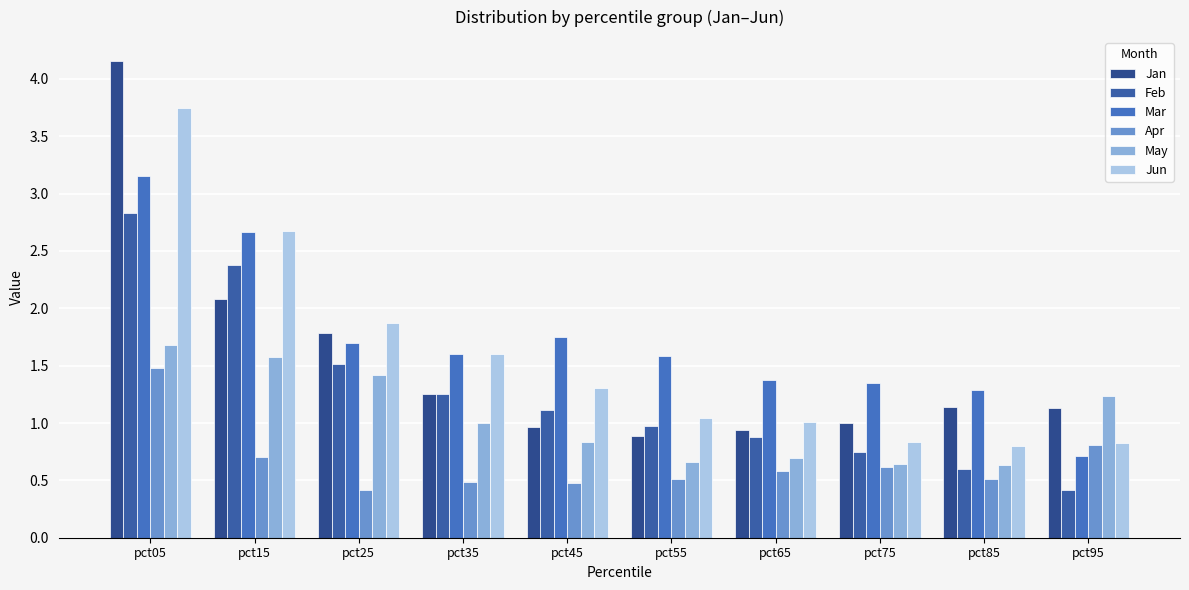

Reading left to right, what are all the values shown in this chart?

Jan: pct05=4.2	pct15=2.1	pct25=1.8	pct35=1.3	pct45=1.0	pct55=0.9	pct65=0.9	pct75=1.0	pct85=1.1	pct95=1.1
Feb: pct05=2.8	pct15=2.4	pct25=1.5	pct35=1.3	pct45=1.1	pct55=1.0	pct65=0.9	pct75=0.7	pct85=0.6	pct95=0.4
Mar: pct05=3.2	pct15=2.7	pct25=1.7	pct35=1.6	pct45=1.7	pct55=1.6	pct65=1.4	pct75=1.4	pct85=1.3	pct95=0.7
Apr: pct05=1.5	pct15=0.7	pct25=0.4	pct35=0.5	pct45=0.5	pct55=0.5	pct65=0.6	pct75=0.6	pct85=0.5	pct95=0.8
May: pct05=1.7	pct15=1.6	pct25=1.4	pct35=1.0	pct45=0.8	pct55=0.7	pct65=0.7	pct75=0.6	pct85=0.6	pct95=1.2
Jun: pct05=3.7	pct15=2.7	pct25=1.9	pct35=1.6	pct45=1.3	pct55=1.0	pct65=1.0	pct75=0.8	pct85=0.8	pct95=0.8